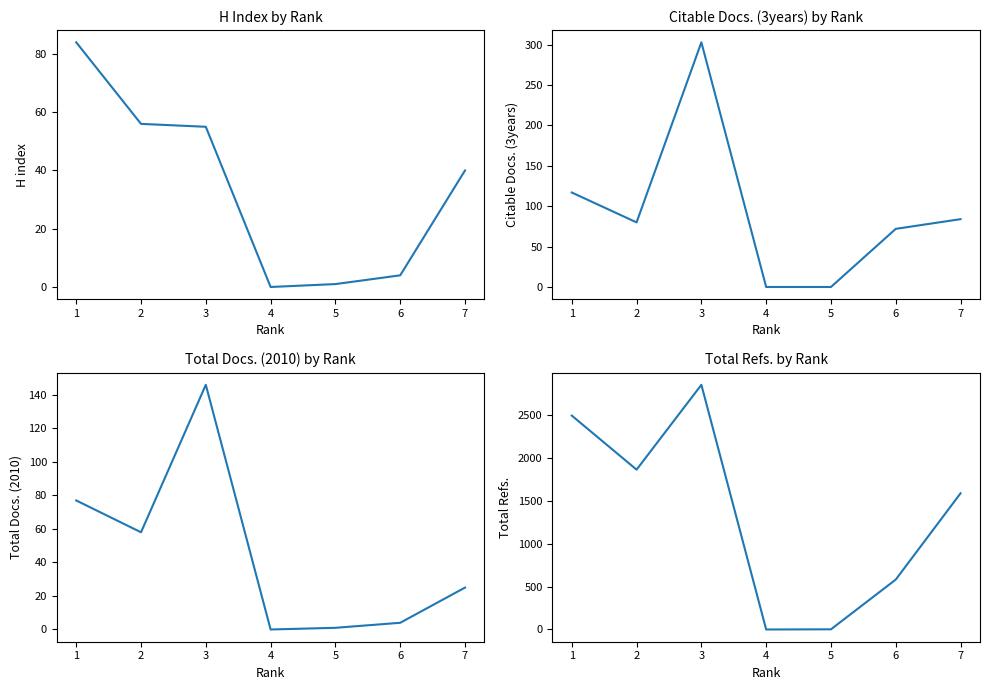

Is the value of Total Docs. (2010) at 4 greater than the value of Total Refs. at 7?

No